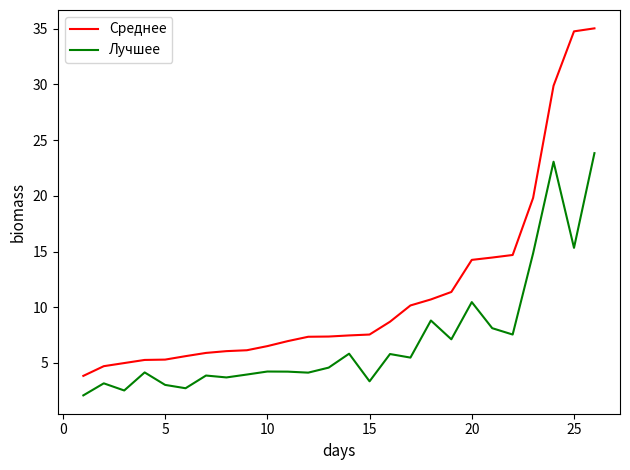

What is the minimum value shown in the chart?

2.1